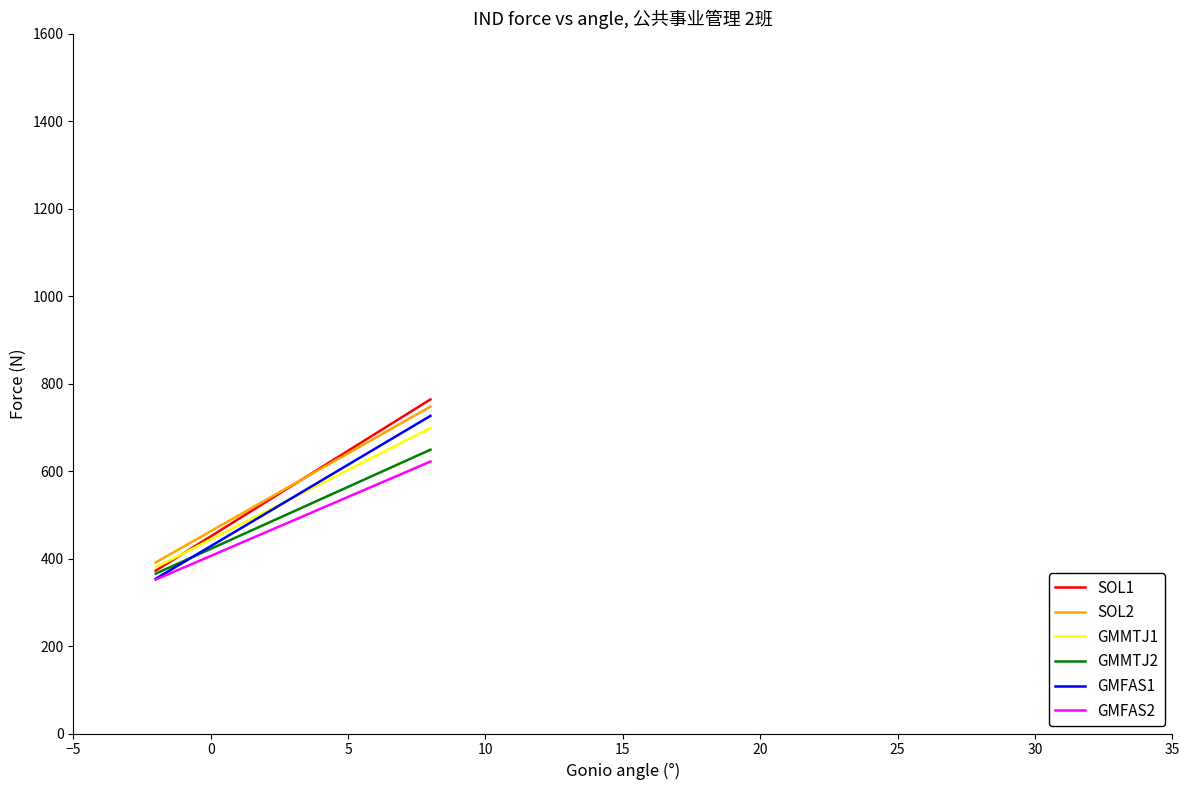

What are all the series names shown in the legend?

SOL1, SOL2, GMMTJ1, GMMTJ2, GMFAS1, GMFAS2